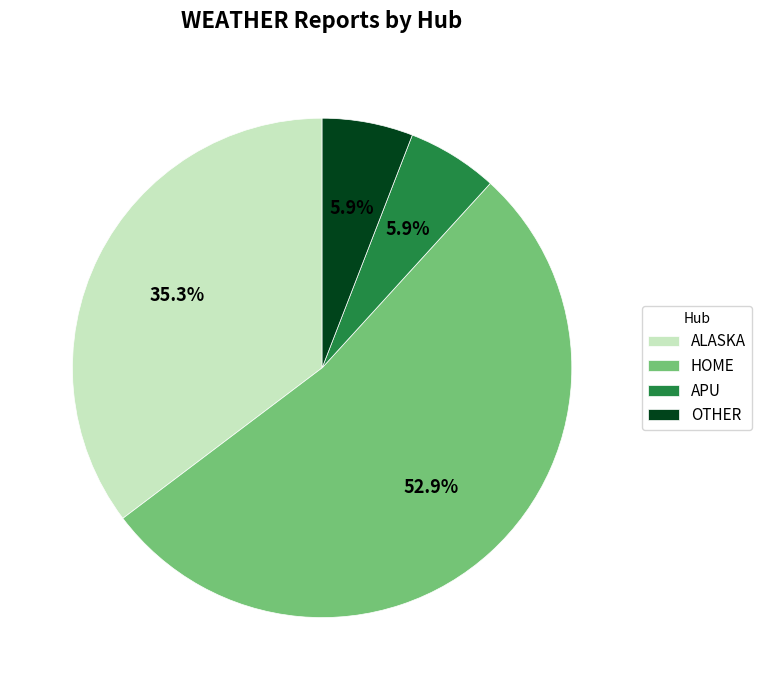

Is HOME the majority of the pie?

Yes